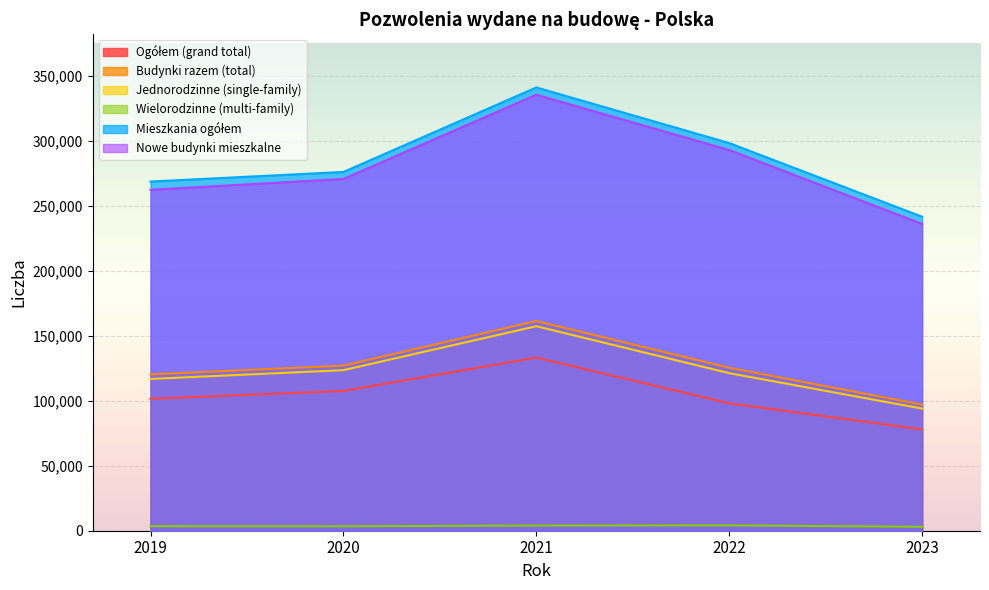

At which label is Wielorodzinne (multi-family) closest to 3580?

2019